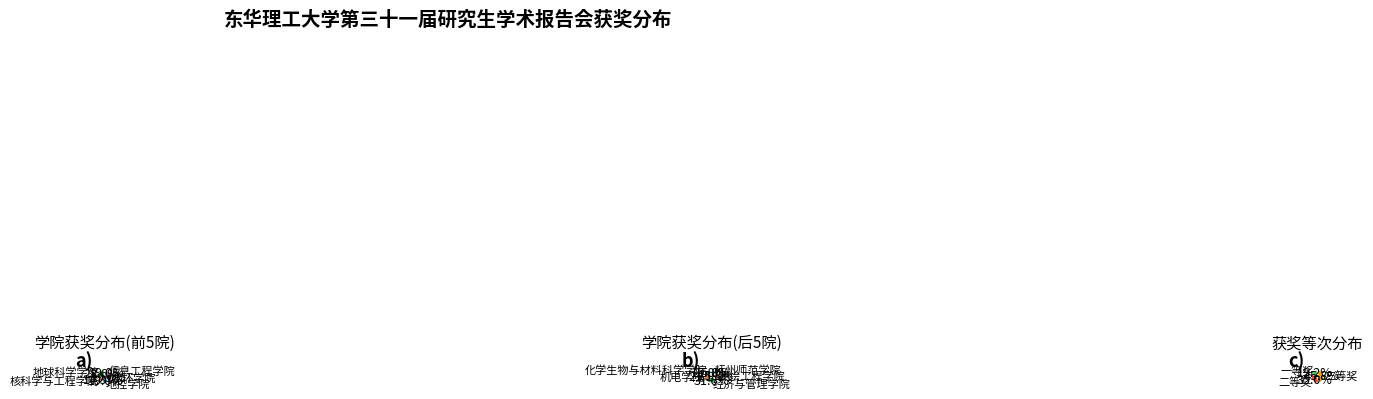

To the nearest percent, what portion does 经济与管理学院 represent?

15%